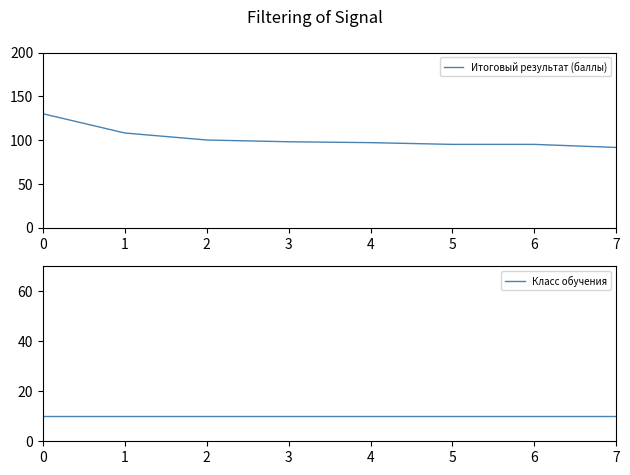

Reading right to left, extract all data points from this chart.

Итоговый результат (баллы): 7=91.5	6=95.0	5=95.0	4=97.0	3=98.0	2=100.0	1=108.0	0=130.0
Класс обучения: 7=10.0	6=10.0	5=10.0	4=10.0	3=10.0	2=10.0	1=10.0	0=10.0